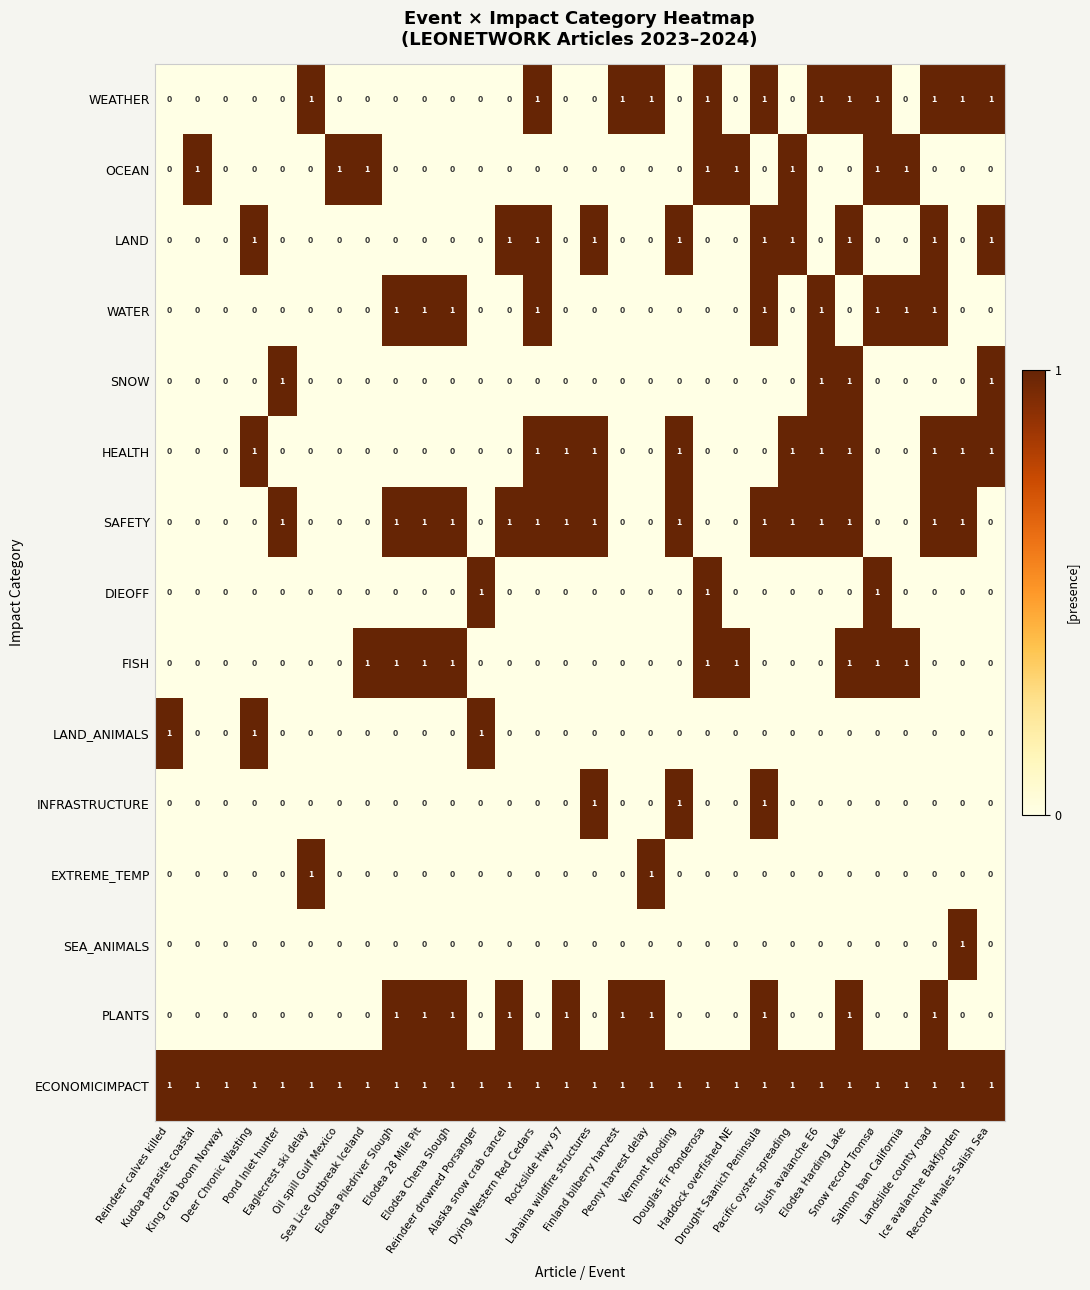

At which category is the sum across all series the highest?

Elodea Harding Lake